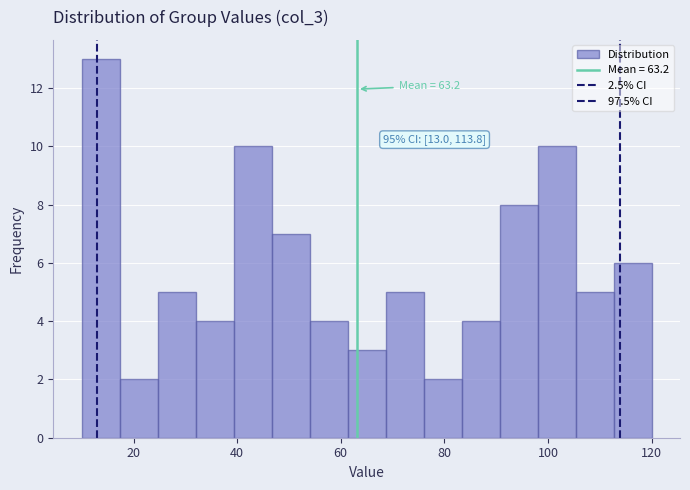

Read against the x-axis, roughly where is the centre of the tallest bar?

14